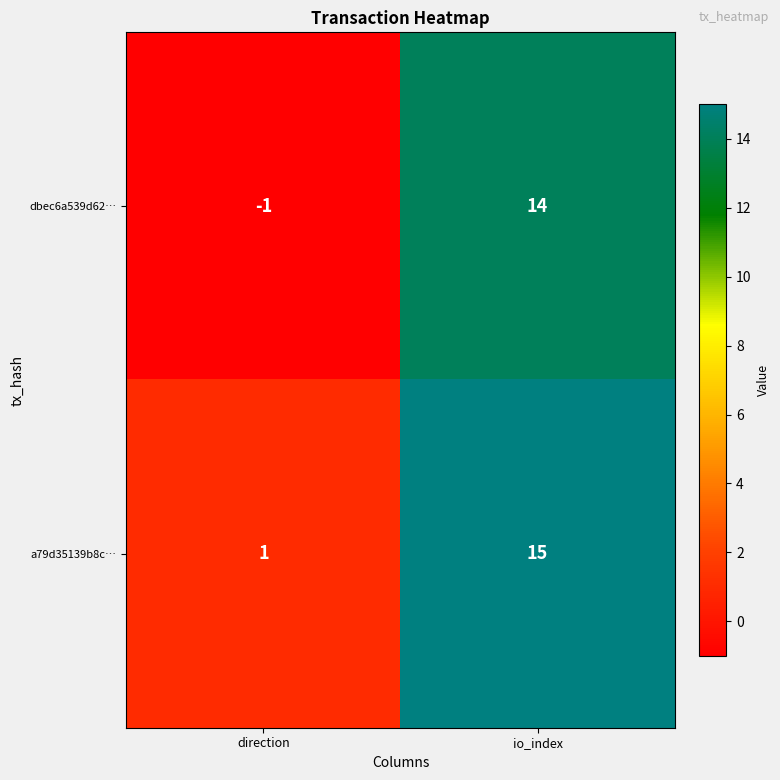

Reading right to left, extract all data points from this chart.

dbec6a539d62…: io_index=14	direction=-1
a79d35139b8c…: io_index=15	direction=1